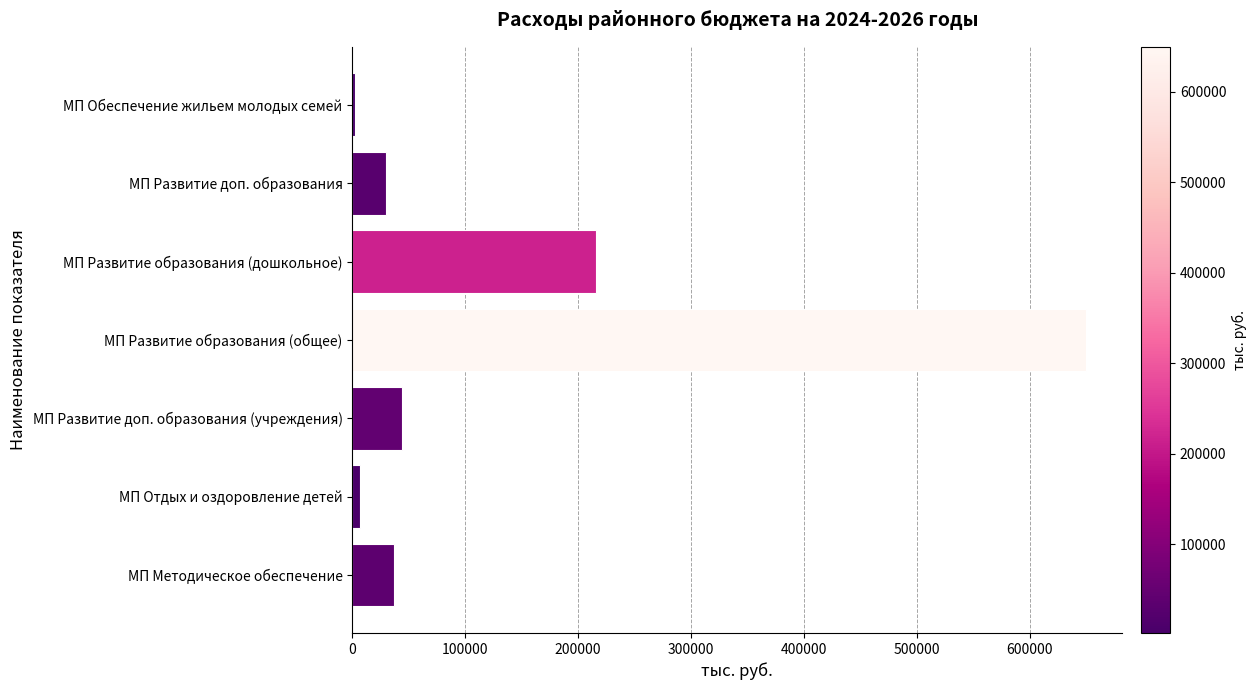

What is the sum of all values?

985303.3